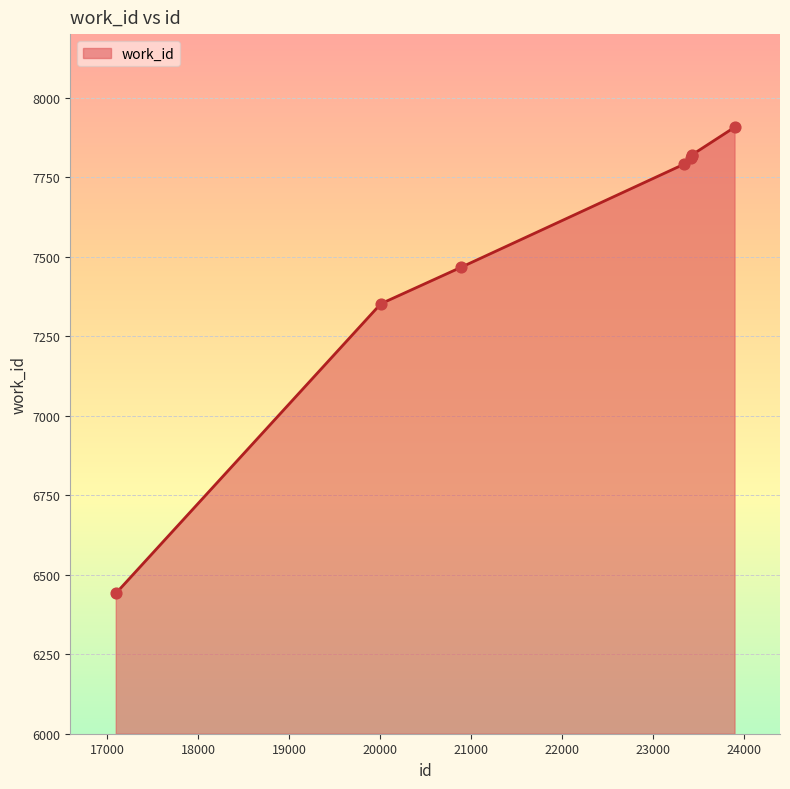

What is the difference between the second highest and minimum values?

1380